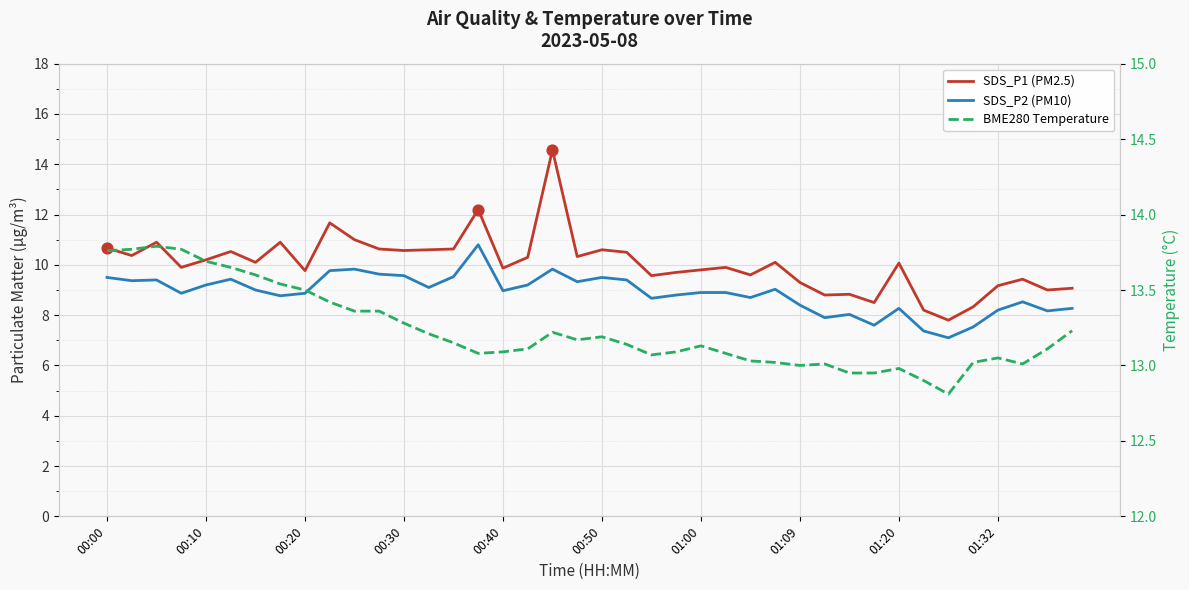

At which category is the sum across all series the highest?

18